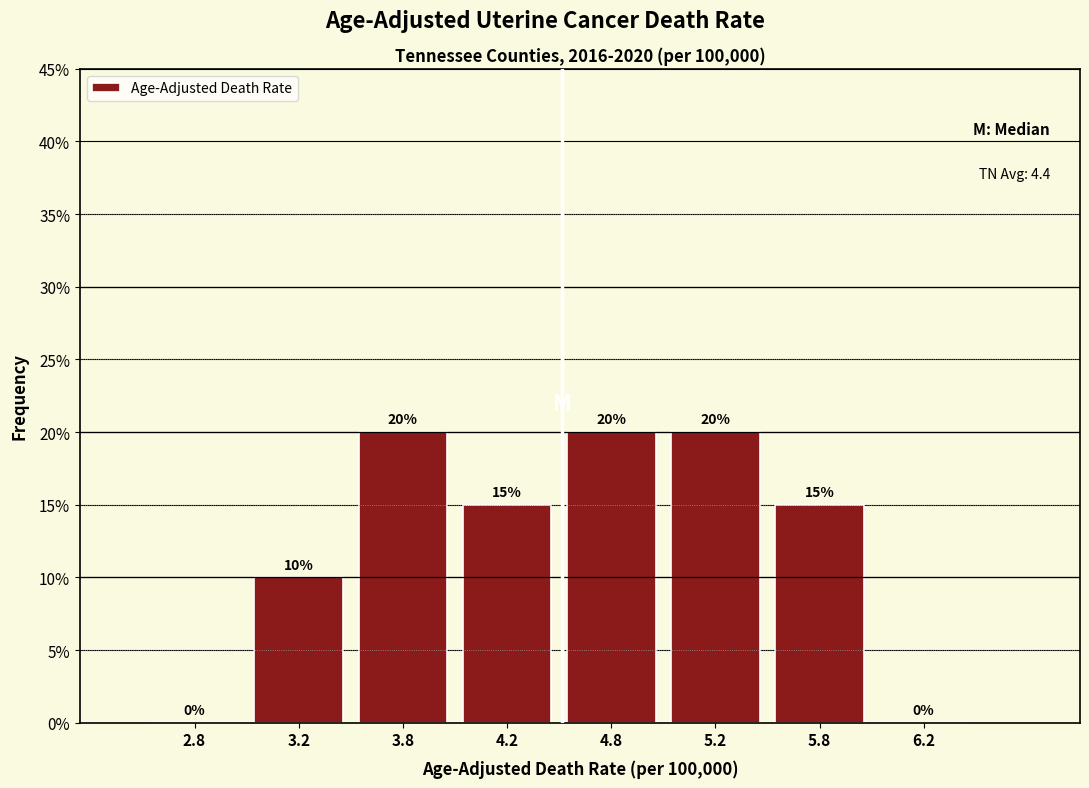

Reading left to right, what are all the values shown in this chart?

2.8=0	3.2=10	3.8=20	4.2=15	4.8=20	5.2=20	5.8=15	6.2=0